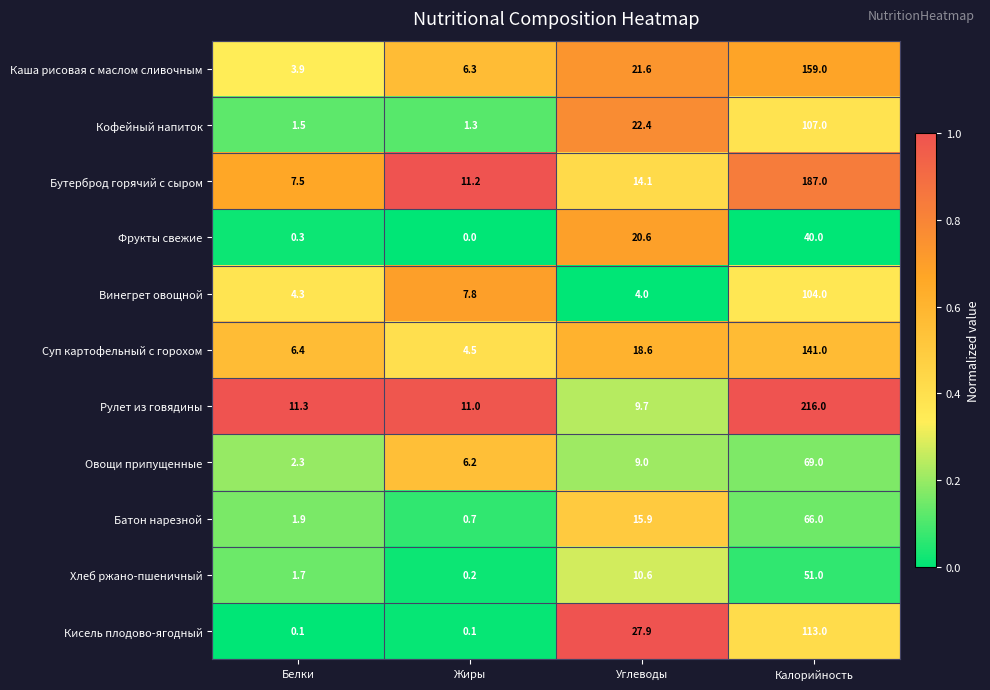

Which category has the highest value across all series?

Калорийность